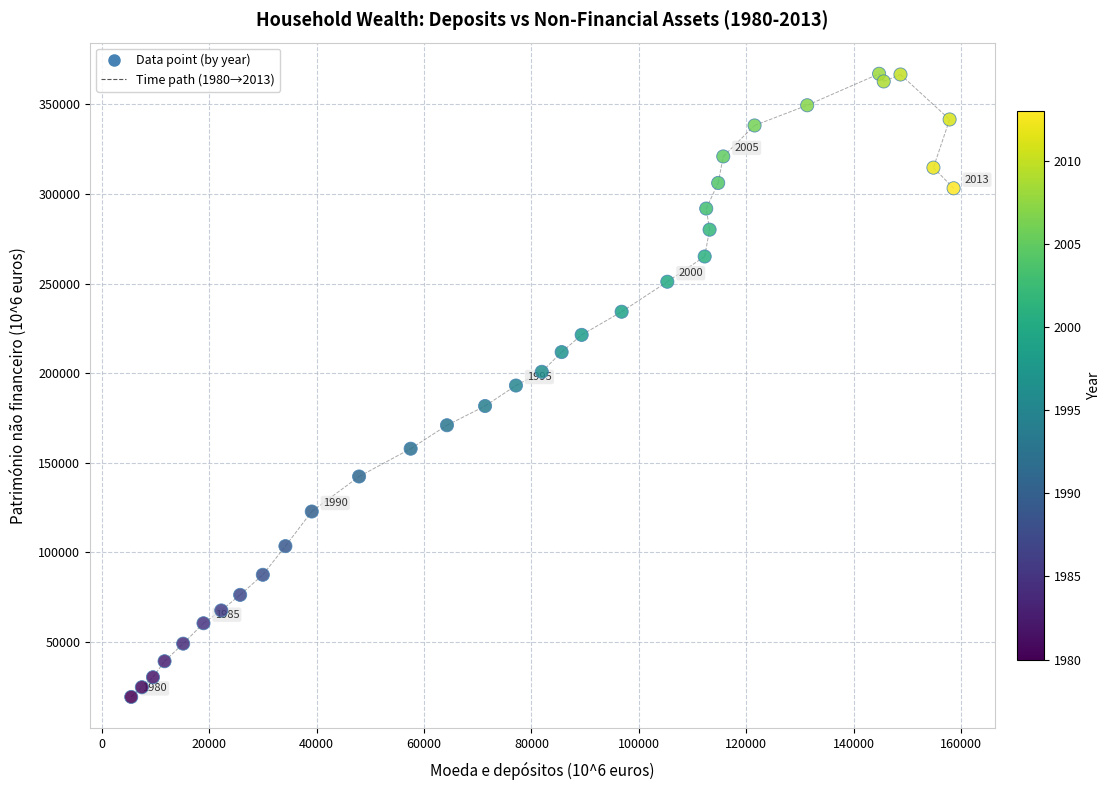

What is the range of X values (max minus min)?

153096.9